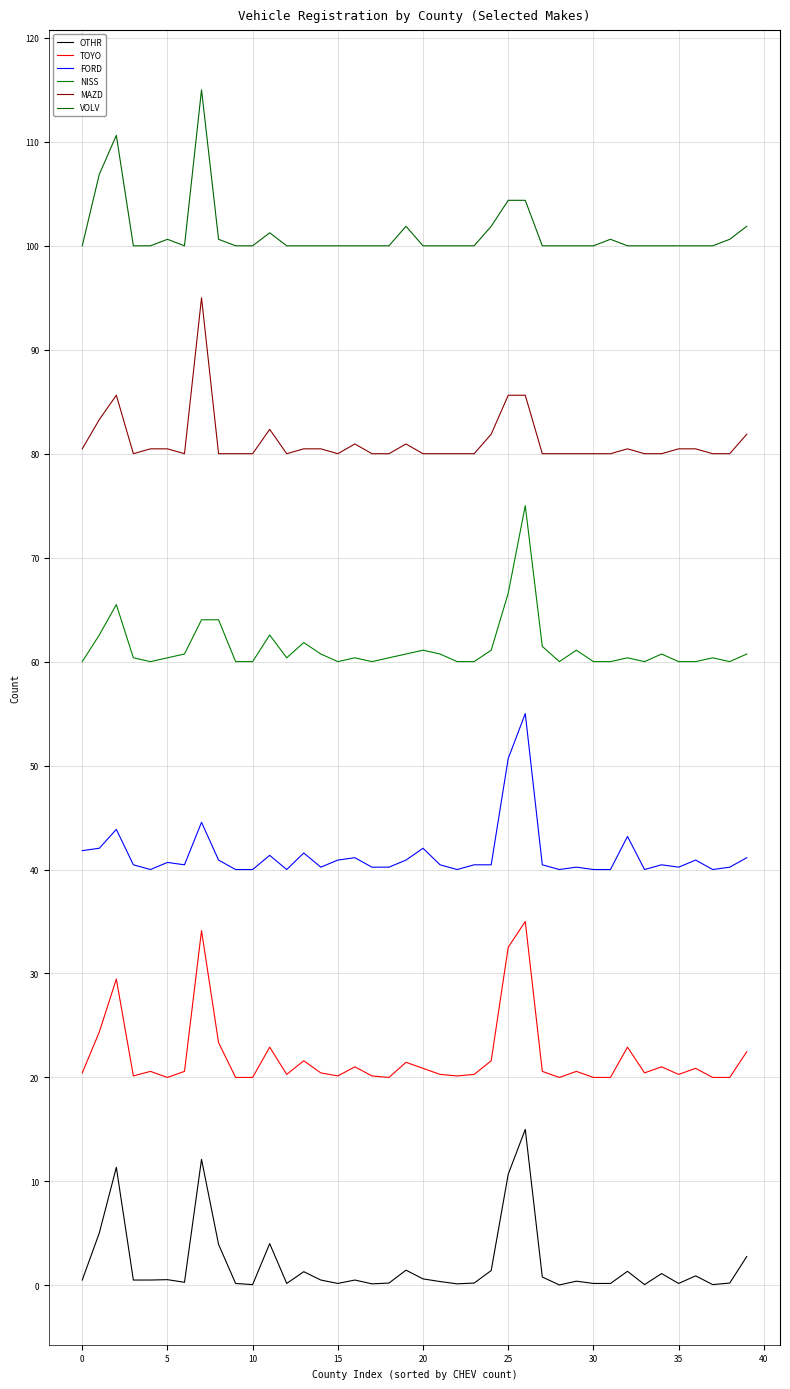

True or false: OTHR and FORD intersect in this chart.

False